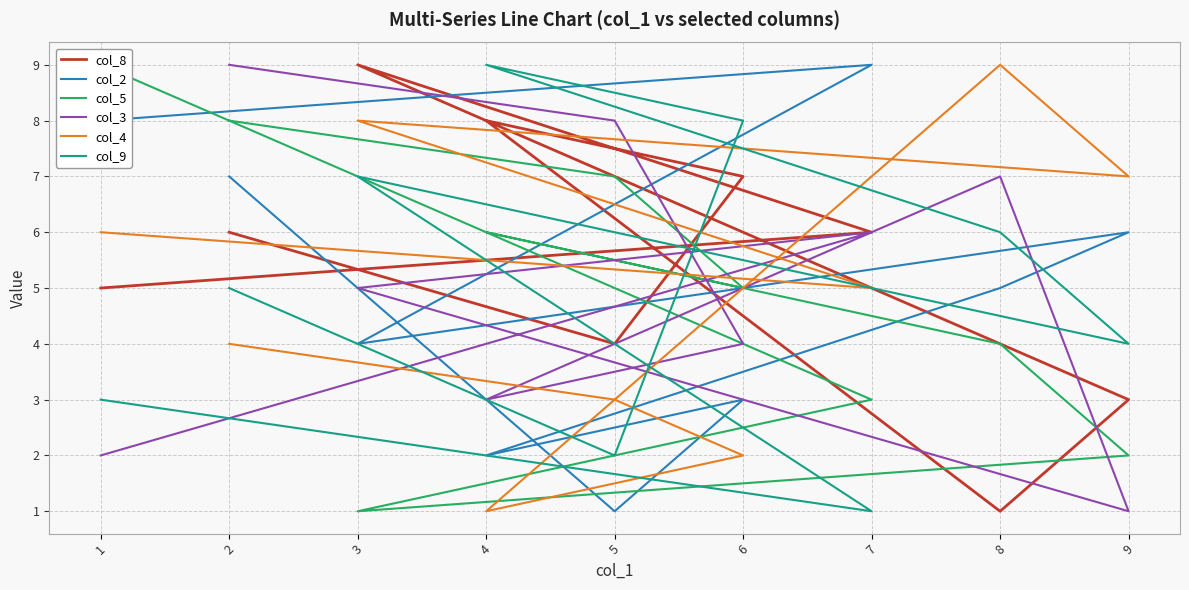

True or false: col_4 and col_2 intersect in this chart.

True